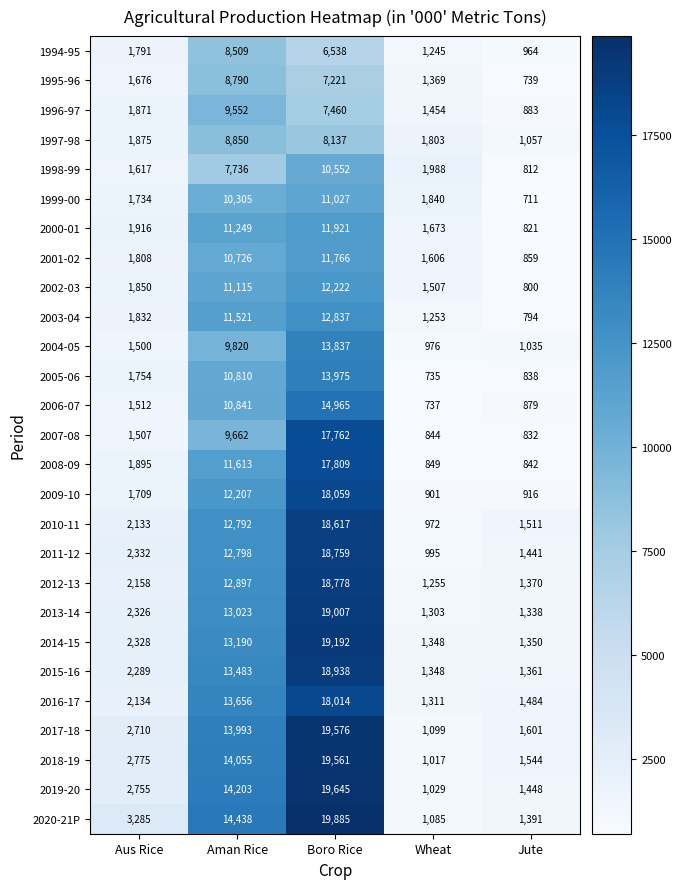

What is the minimum value shown in the chart?

711